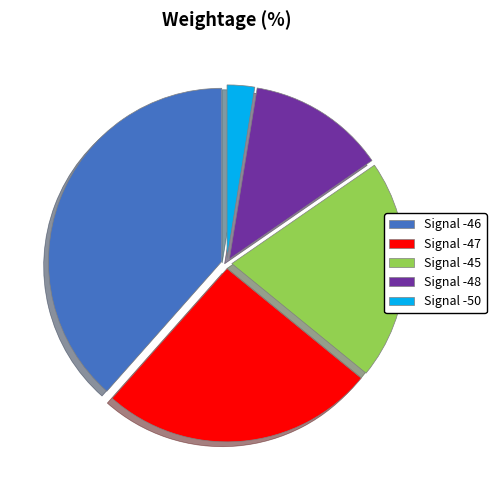

The Signal -45 slice represents 7% of the pie. True or false?

False